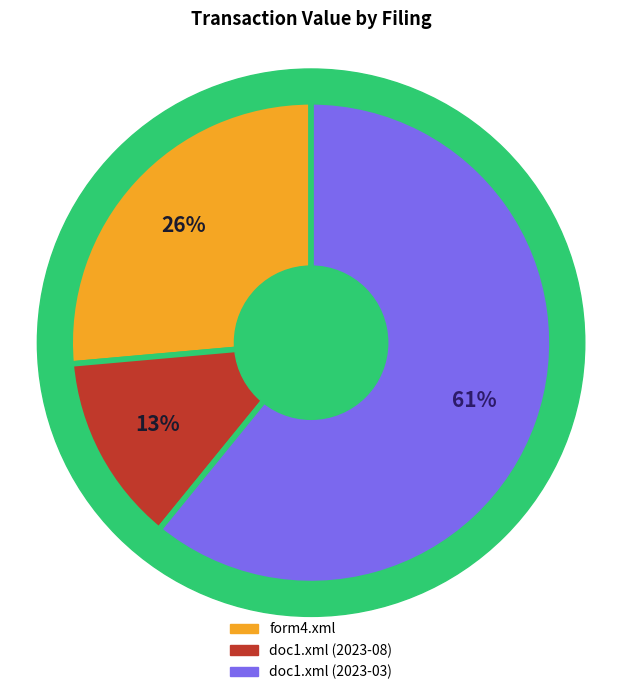

Does doc1.xml (2023-03) account for over 50% of the chart?

Yes